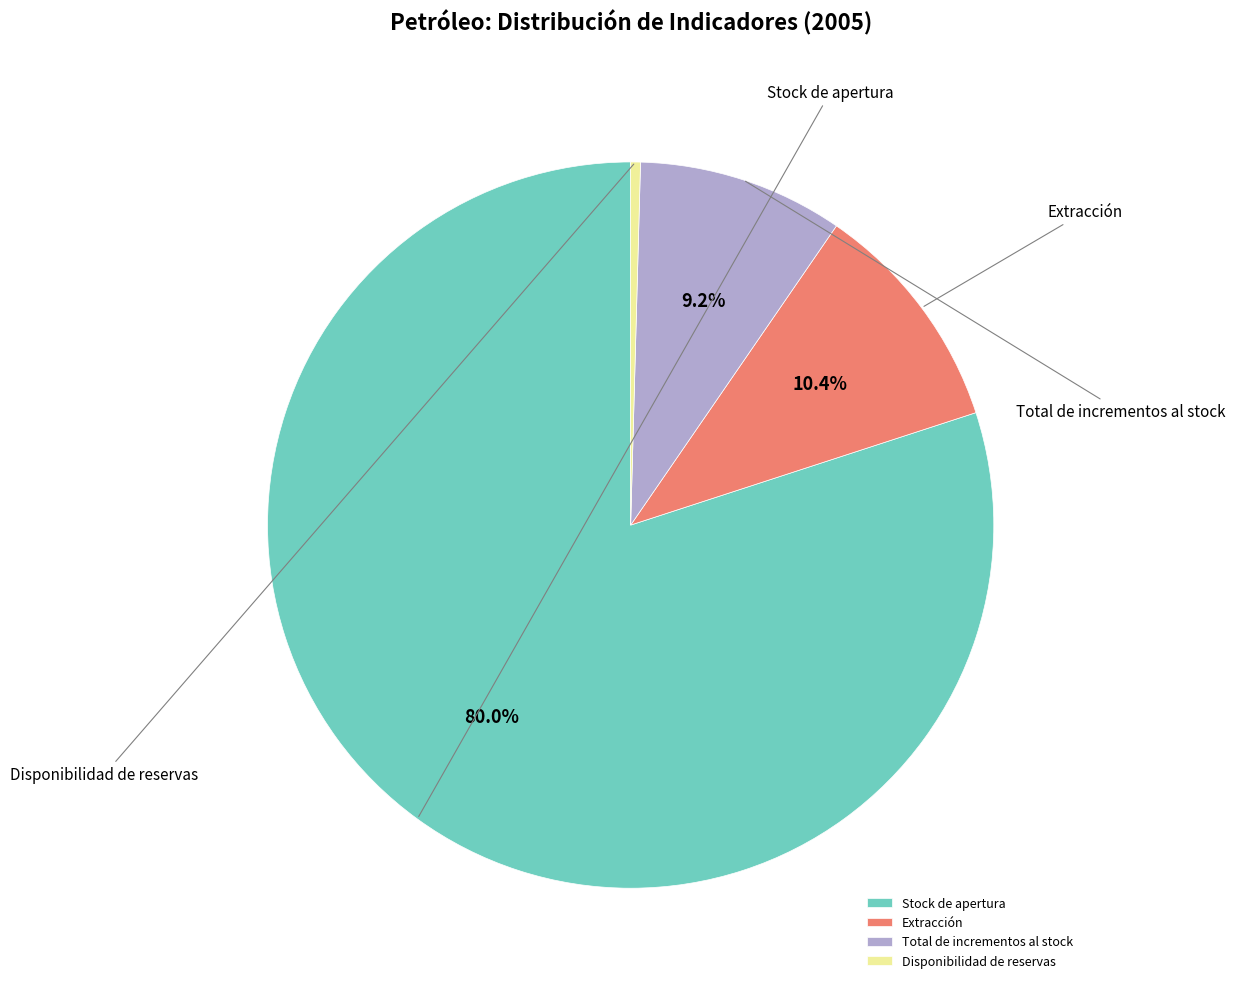

How many segments does this pie chart have?

4